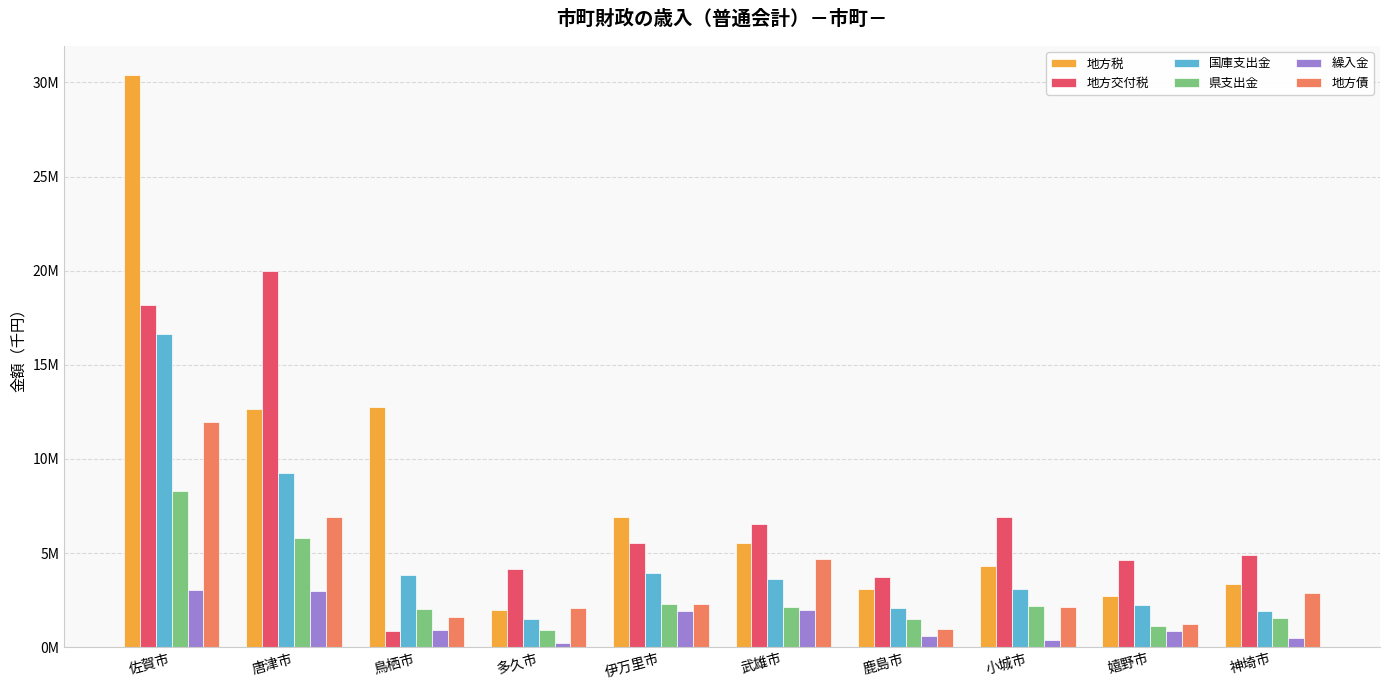

What are all the series names shown in the legend?

地方税, 地方交付税, 国庫支出金, 県支出金, 繰入金, 地方債